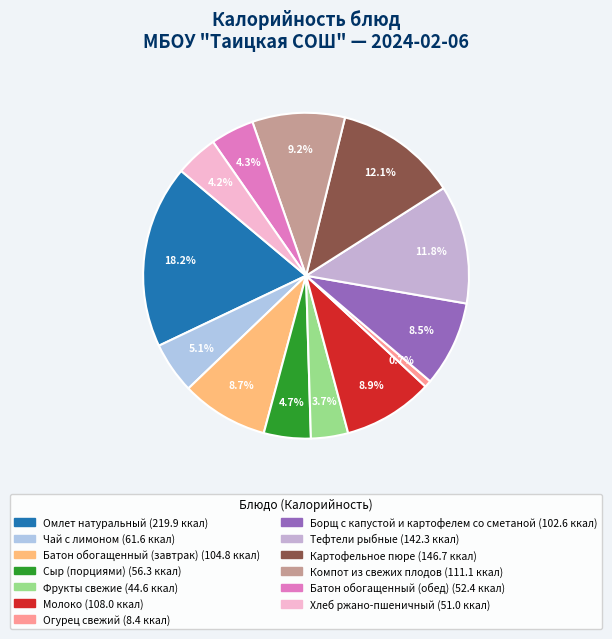

How many slices are in this pie chart?

13